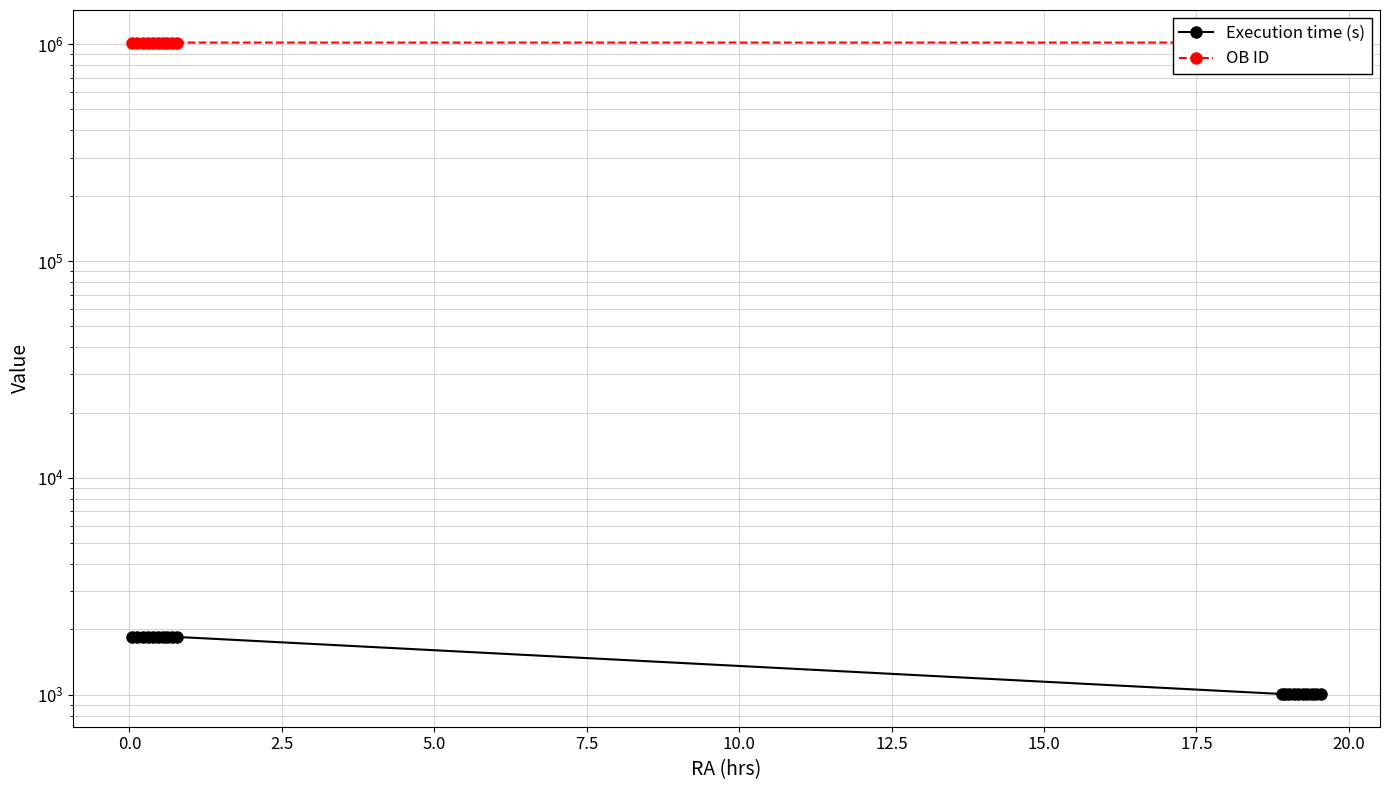

True or false: OB ID and Execution time (s) cross at least once.

False